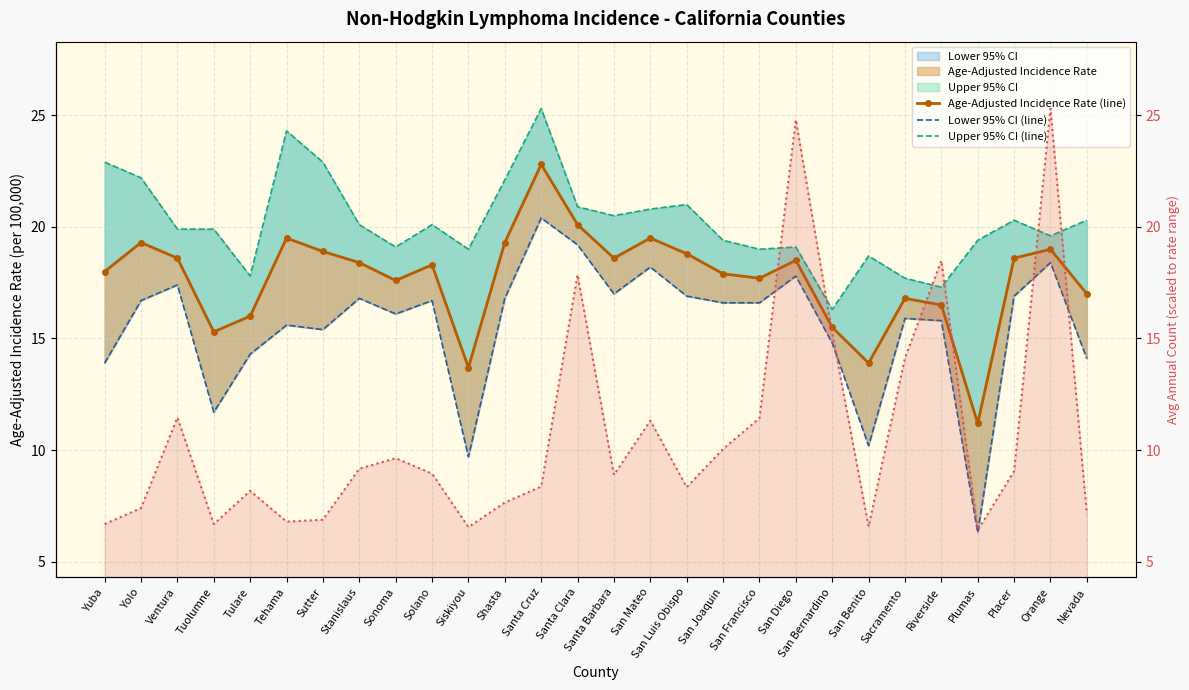

Which series has the largest total across all categories?

Upper 95% CI (line)